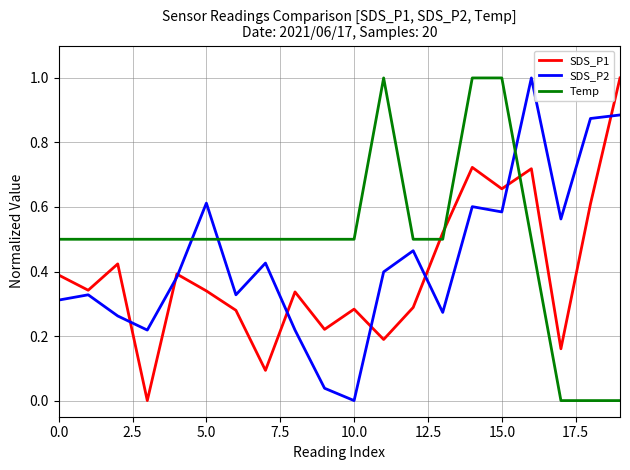

Which series has the largest total across all categories?

Temp